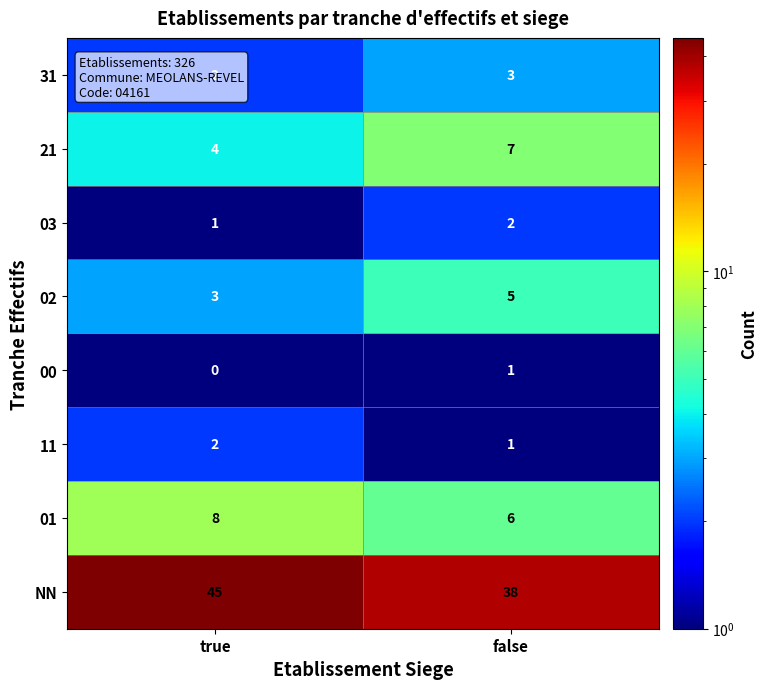

Rank the categories by 21 value from lowest to highest.

true, false